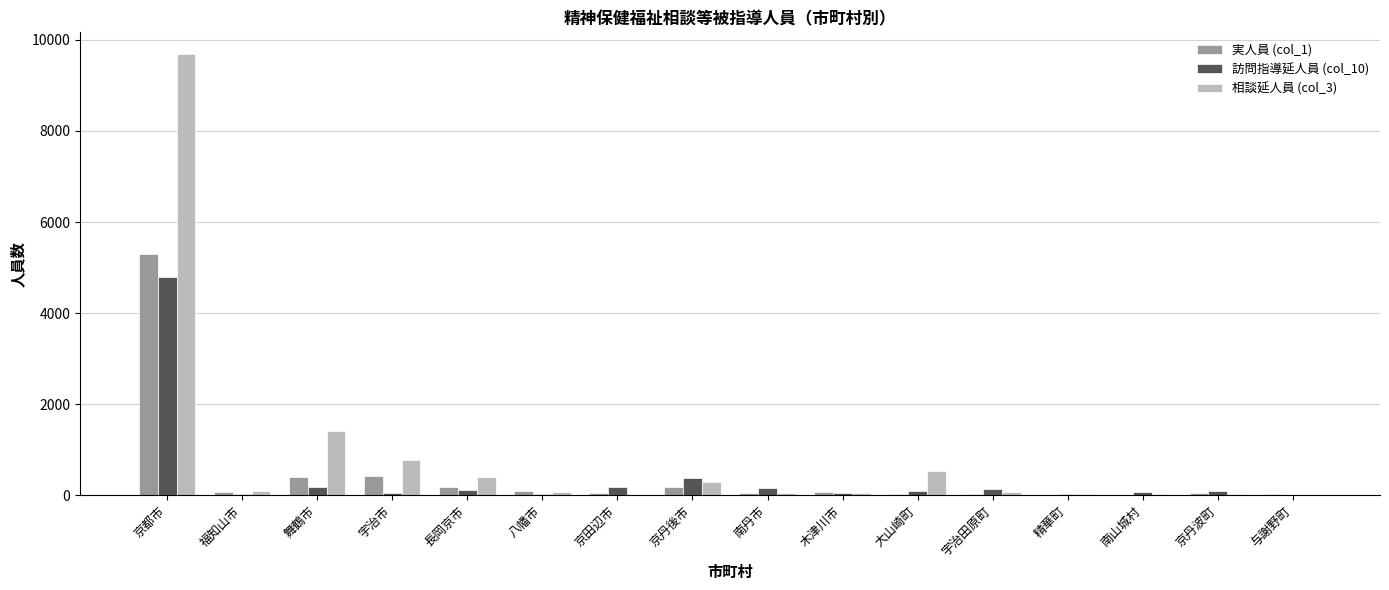

Which series has the largest total across all categories?

相談延人員 (col_3)